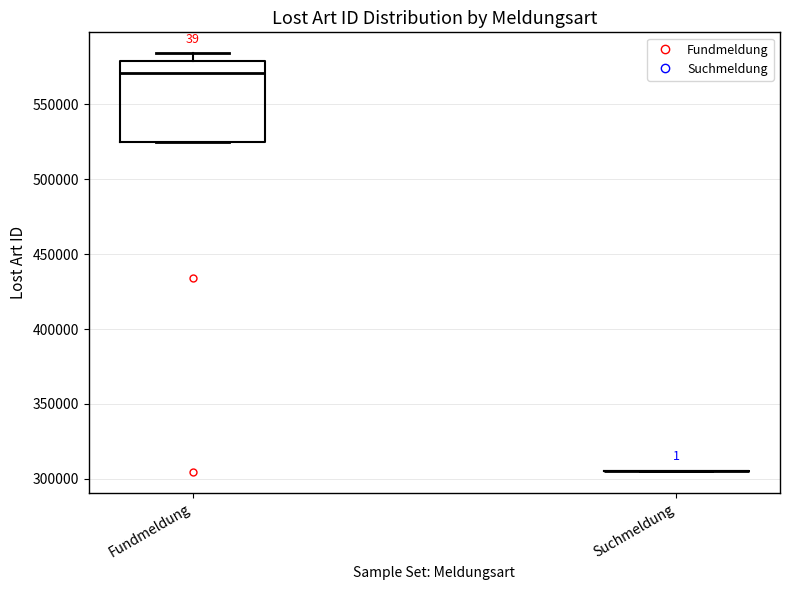

Reading left to right, read every box against the y-axis: the position of its median line, the range the box covers, and the ends of its whiskers. The values are not printed on the chart, so give them approximately, as read against the axis.

Fundmeldung: median 570000, box 525000 to 580000, whiskers 525000 to 585000
Suchmeldung: box collapsed to a line at 305000, whiskers 305000 to 305000